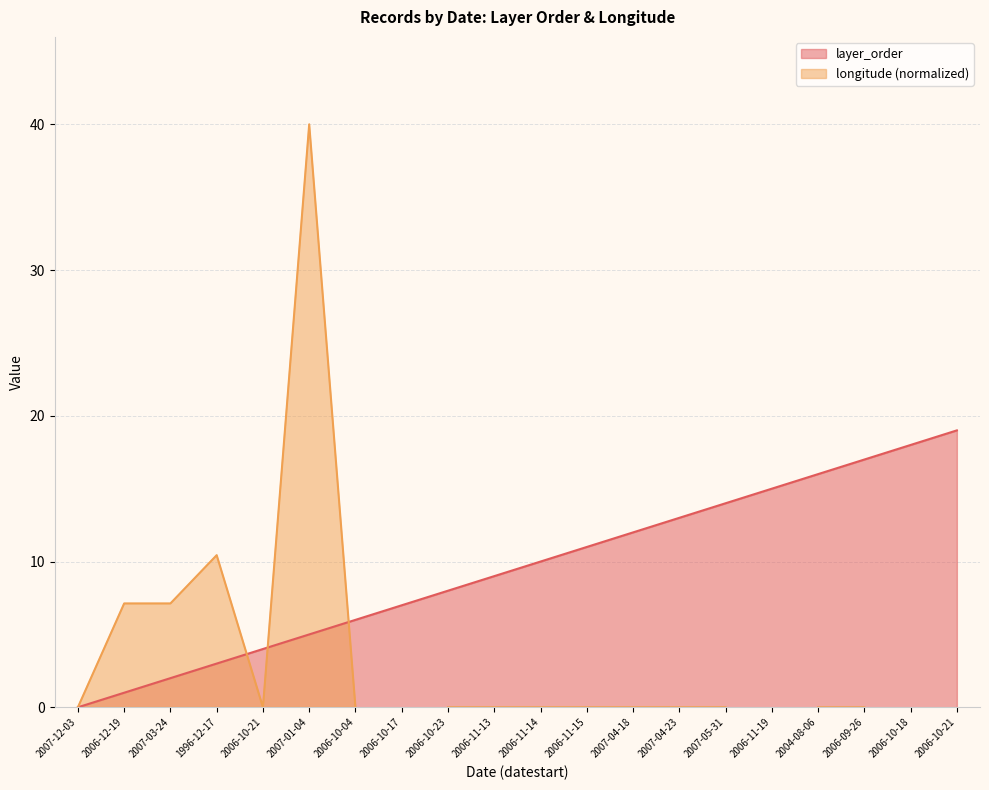

Rank the categories by value from highest to lowest.

2006-10-21, 2006-10-18, 2006-09-26, 2004-08-06, 2006-11-19, 2007-05-31, 2007-04-23, 2007-04-18, 2006-11-15, 2006-11-14, 2006-11-13, 2006-10-23, 2006-10-17, 2006-10-04, 2007-01-04, 2006-10-21, 1996-12-17, 2007-03-24, 2006-12-19, 2007-12-03